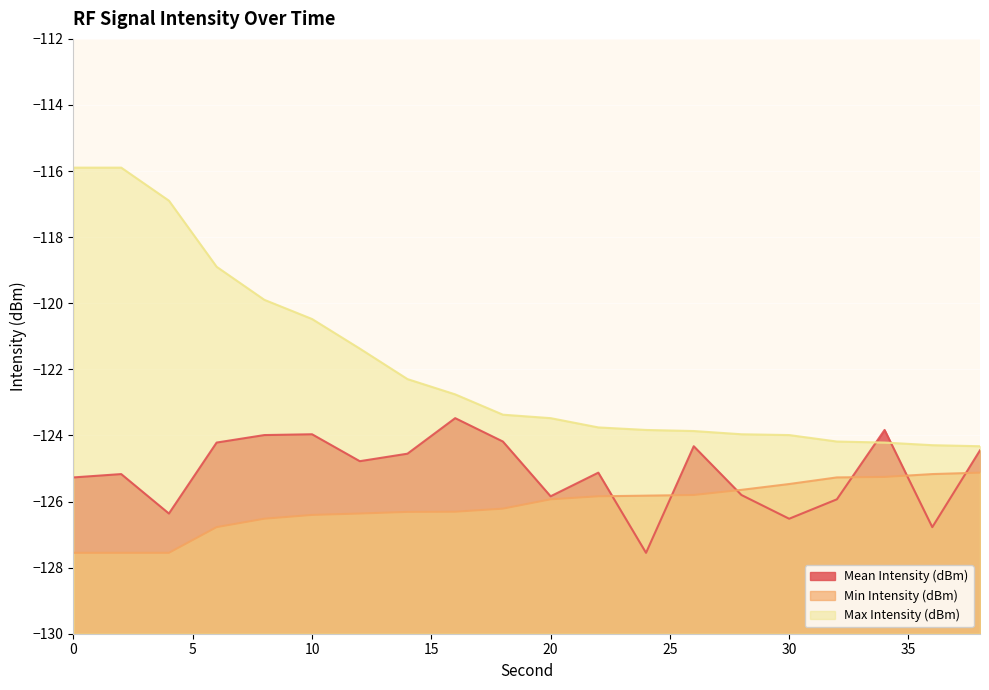

True or false: Max Intensity (dBm) and Min Intensity (dBm) intersect in this chart.

False